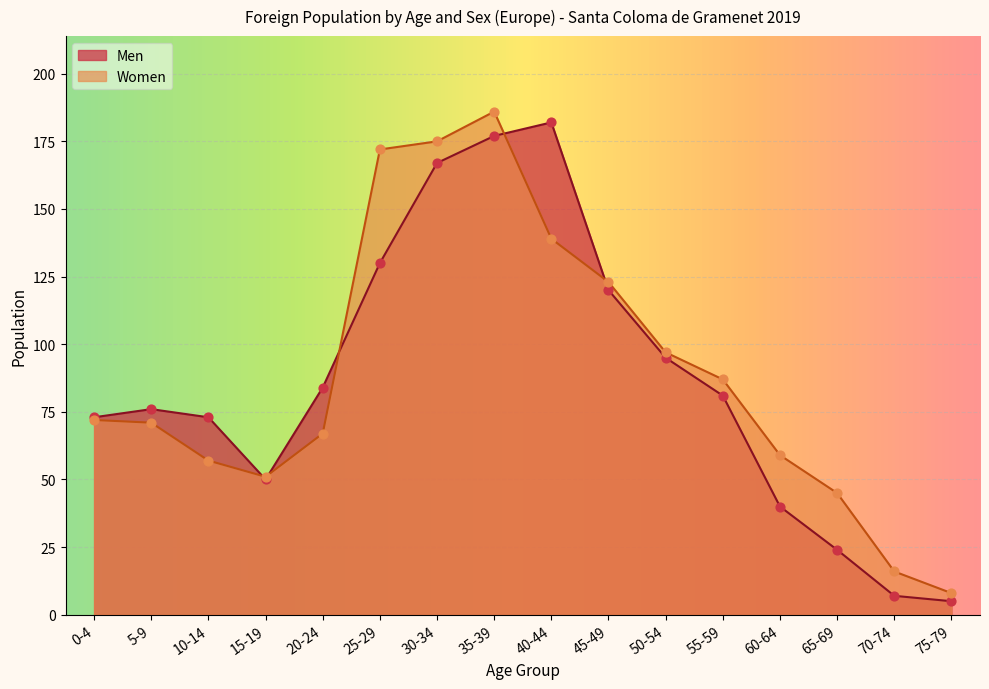

What is the total value across all series at 40-44?

321